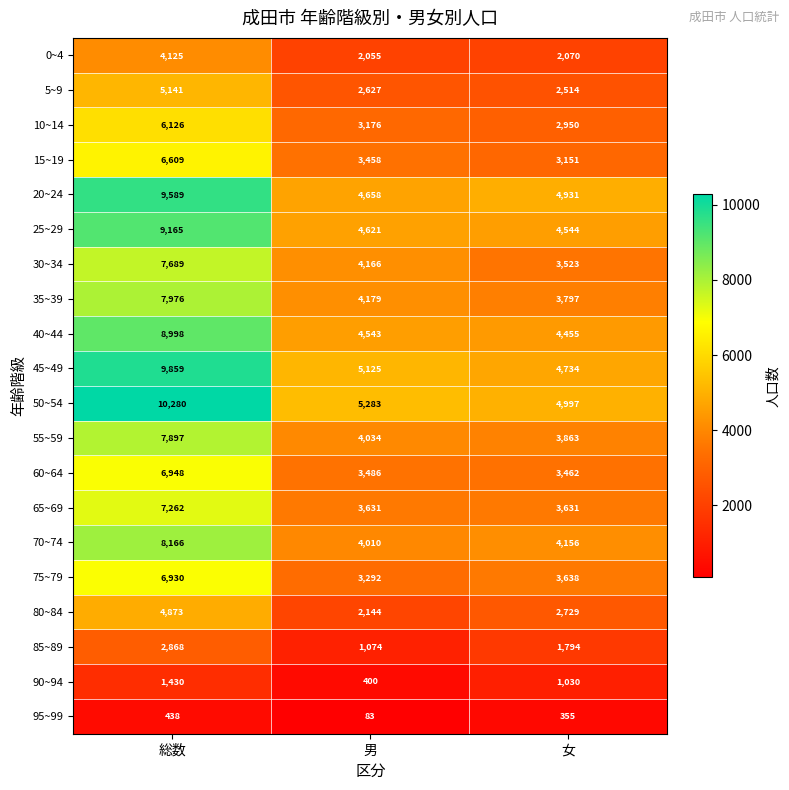

What is the difference between the highest and lowest values at 男?

5200